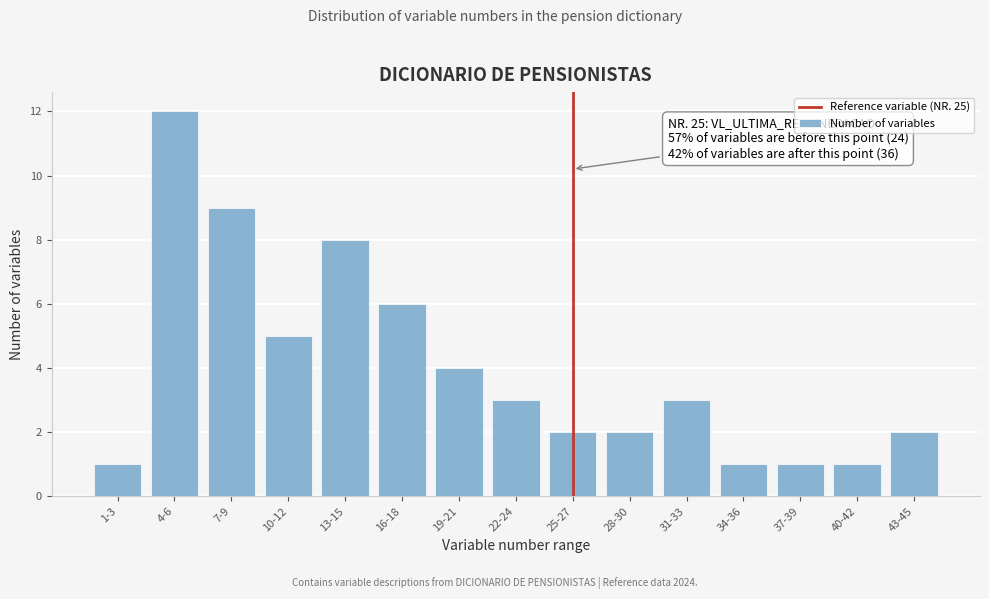

Reading right to left, extract all data points from this chart.

2	1	1	1	3	2	2	3	4	6	8	5	9	12	1